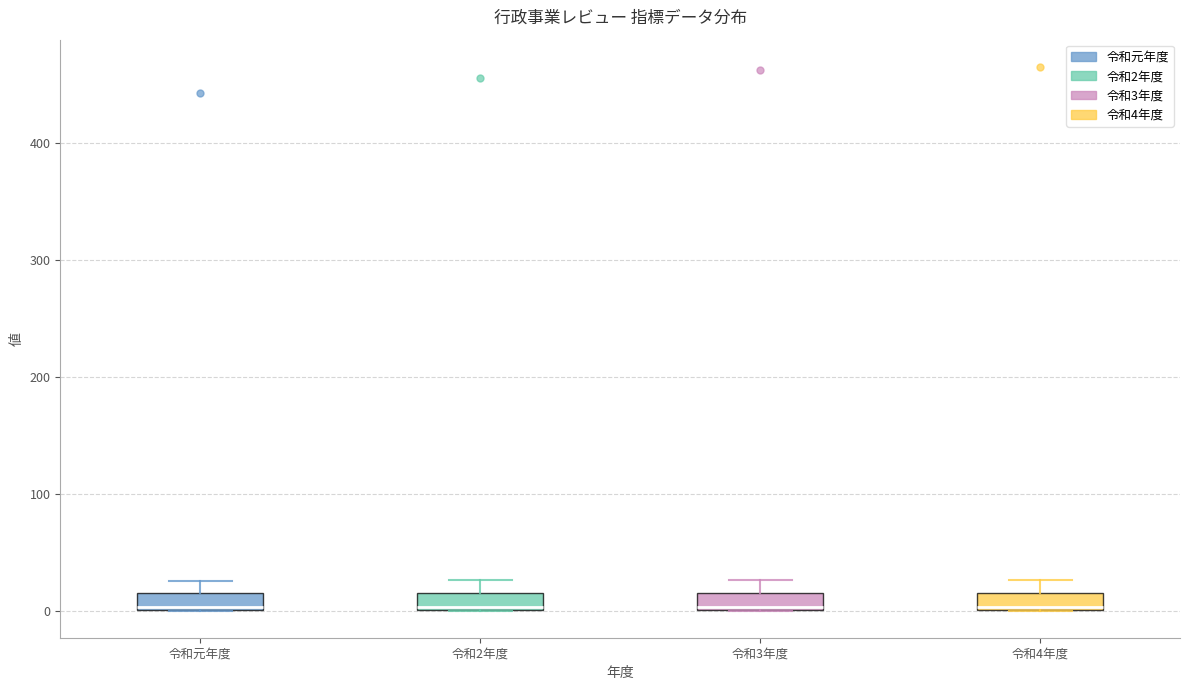

Where is the upper edge of the box for 令和2年度 on the y-axis? The values are not printed on the chart, so give them approximately, as read against the axis.

20